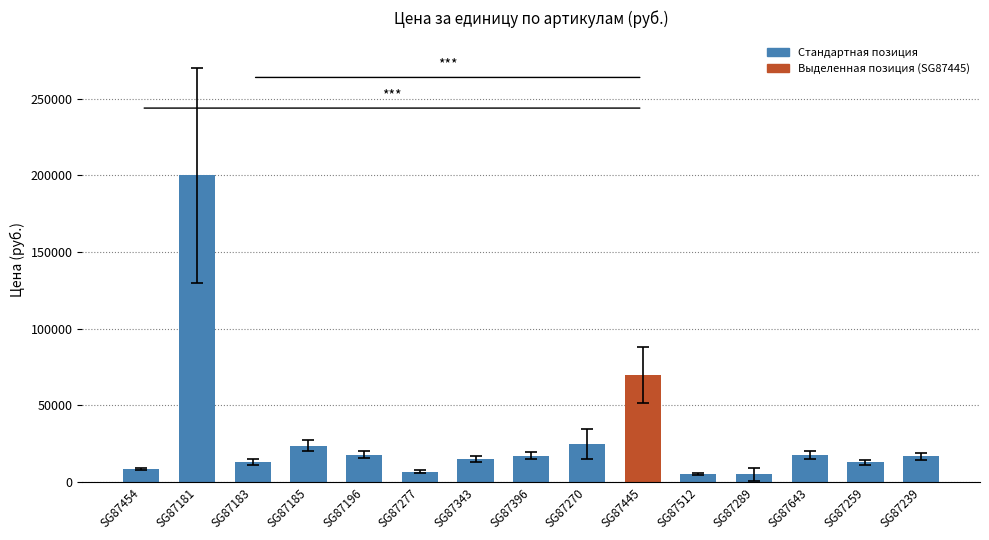

What is the ratio of the value at SG87196 to the value at SG87259?

1.4